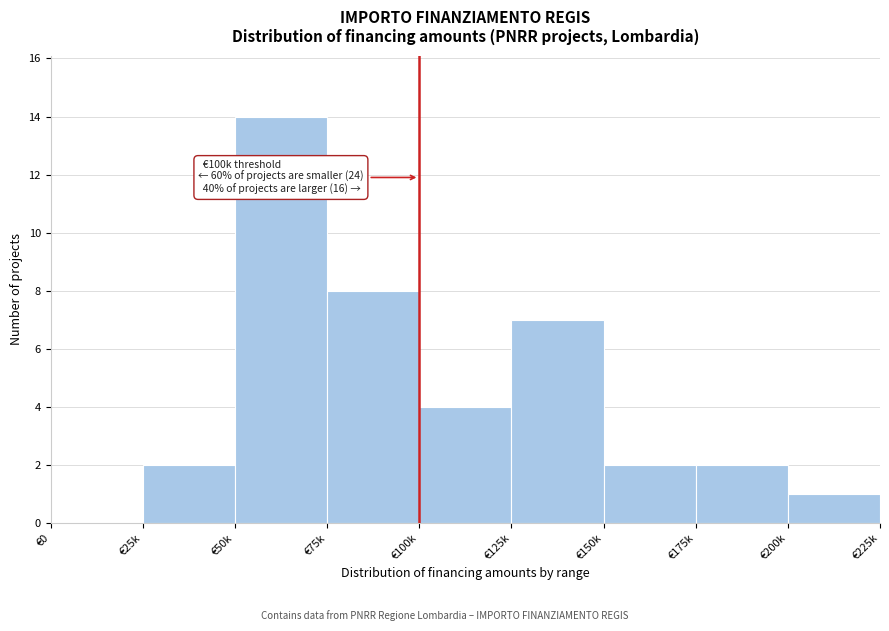

Reading right to left, what are all the values shown in this chart?

€200k=1	€175k=2	€150k=2	€125k=7	€100k=4	€75k=8	€50k=14	€25k=2	€0=0